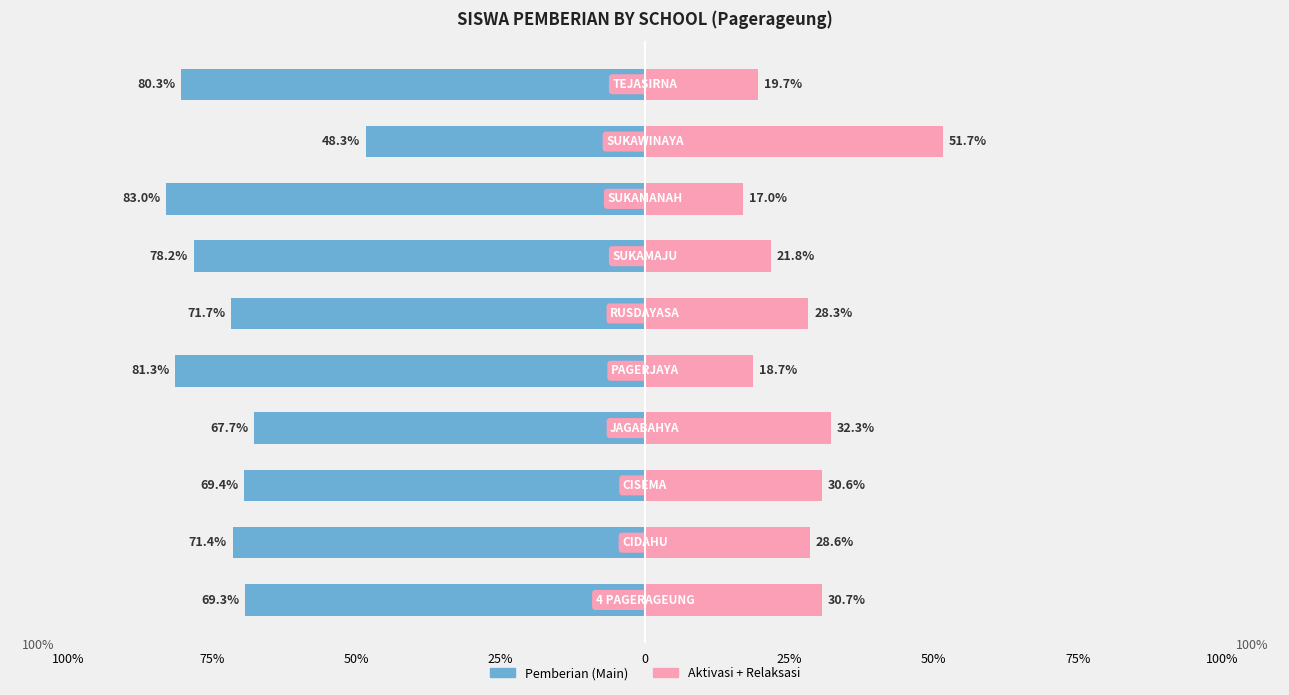

What are all the series names shown in the legend?

Pemberian (Main), Aktivasi + Relaksasi